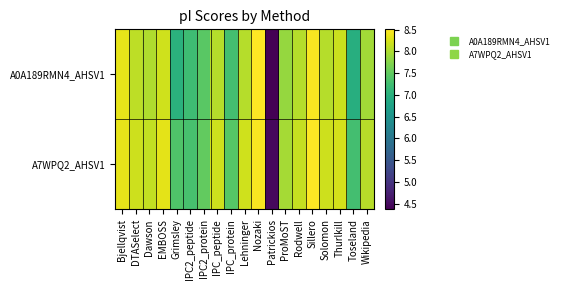

At which category is the sum across all series the highest?

Sillero